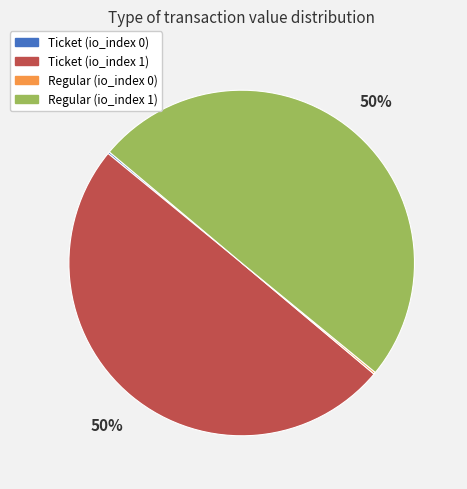

To the nearest percent, what is the average slice percentage?

25%